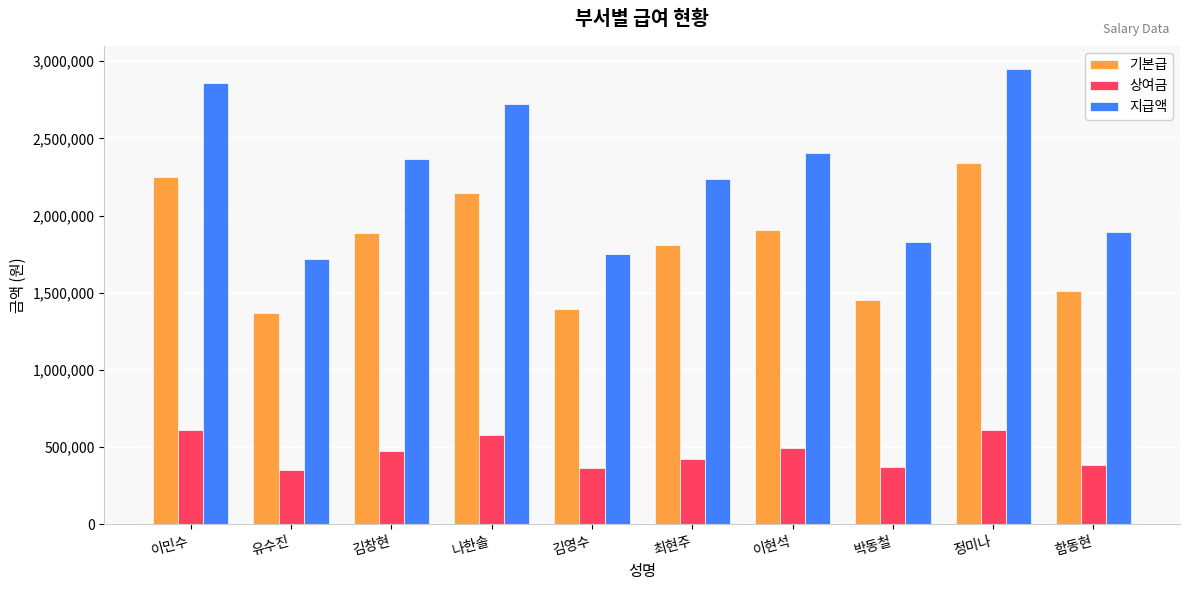

At which category is the sum across all series the highest?

정미나